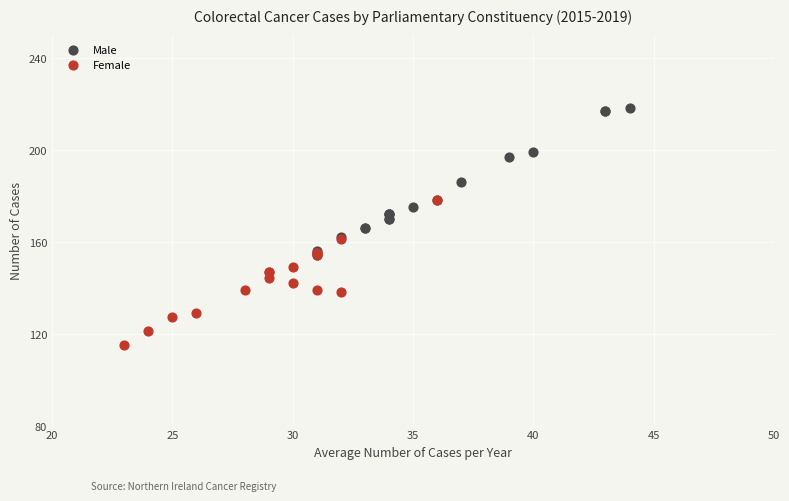

Which series contains the lowest Y value?

Female